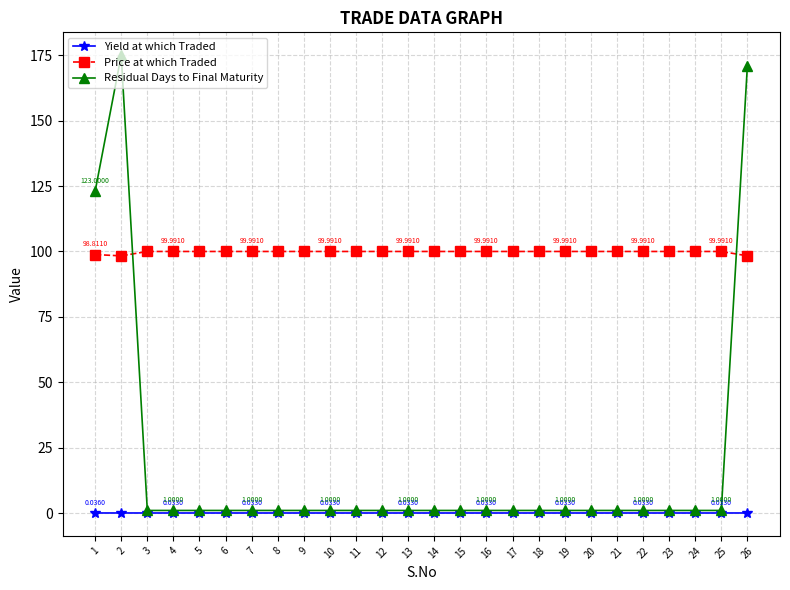

At how many categories does at least one series exceed 41?

26